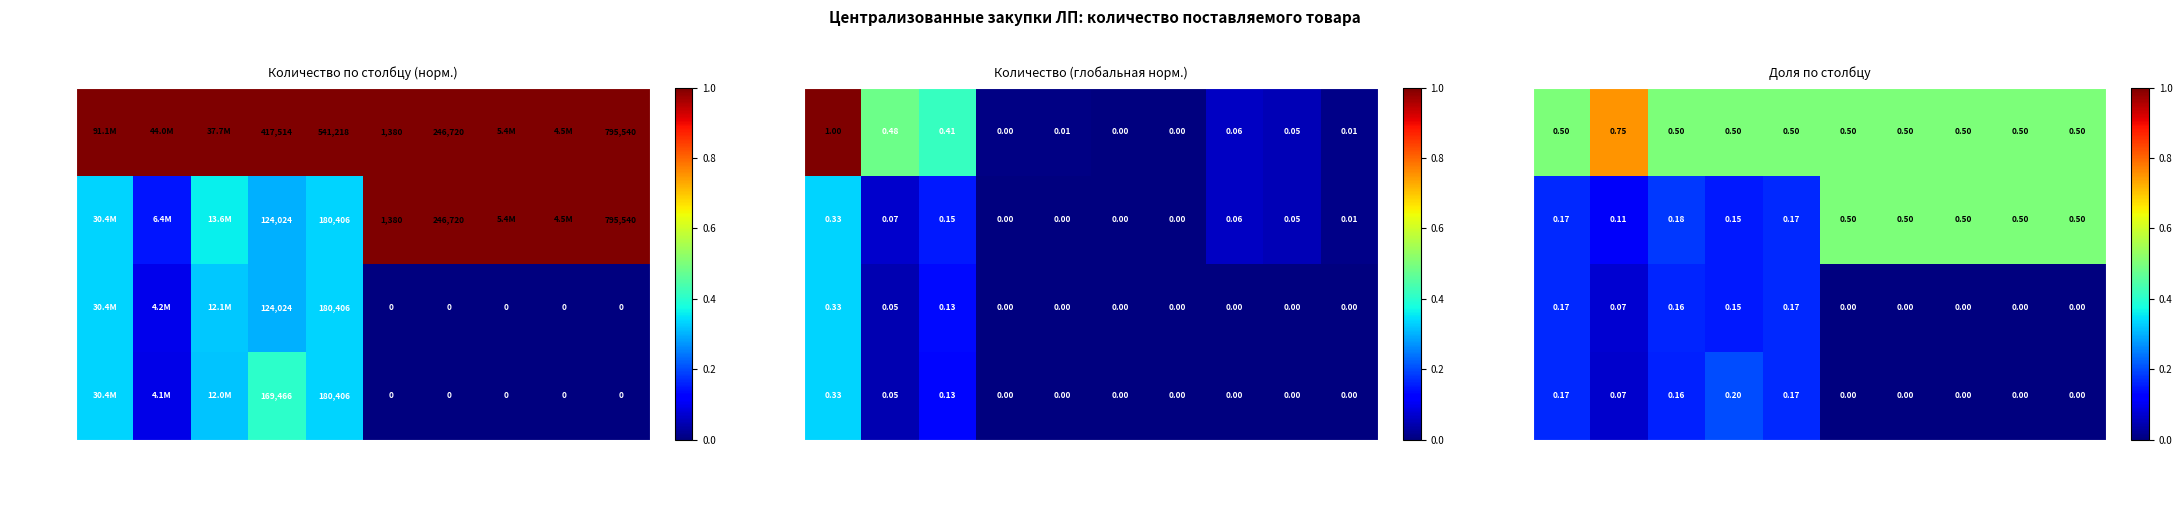

True or false: I квартал has a value of 0.1 at Дасабувир.

False